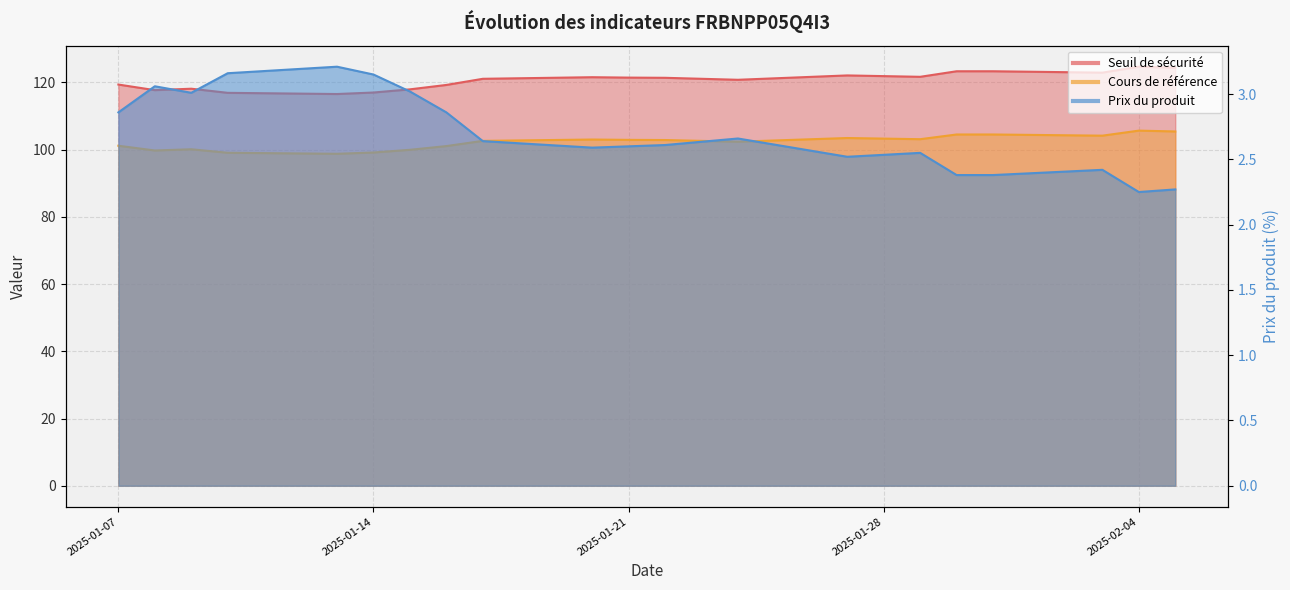

What is the value of the Cours de référence point at the 9th from the left?

102.8